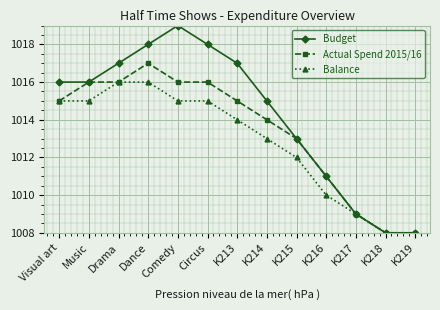

True or false: Balance and Actual Spend 2015/16 cross at least once.

False